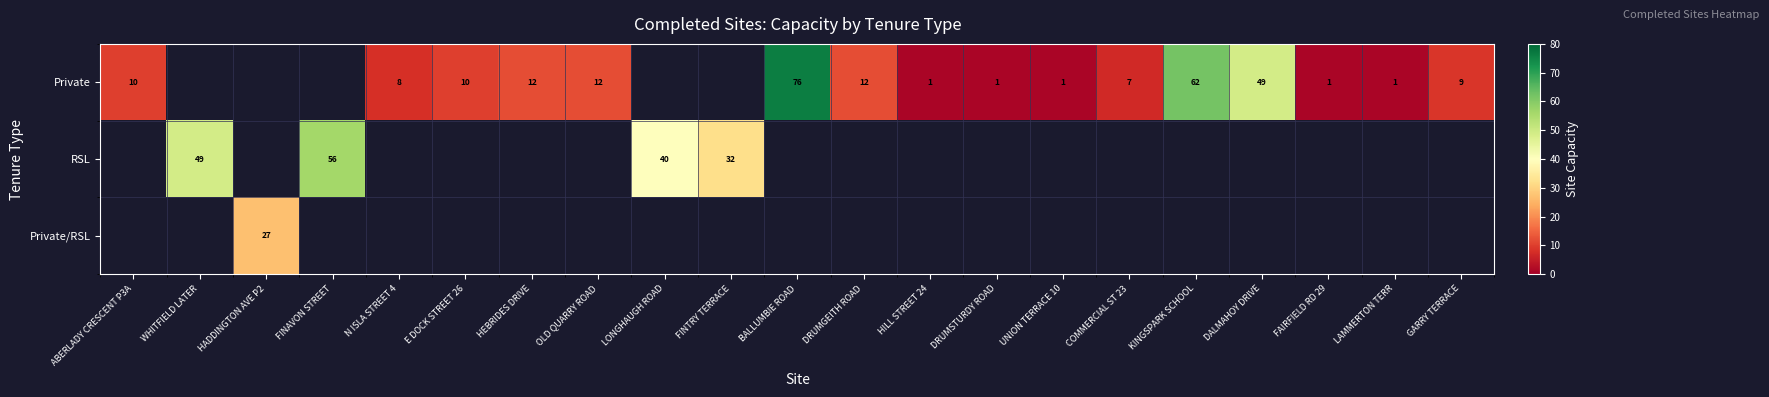

True or false: Private has a value of 9 at GARRY TERRACE.

True